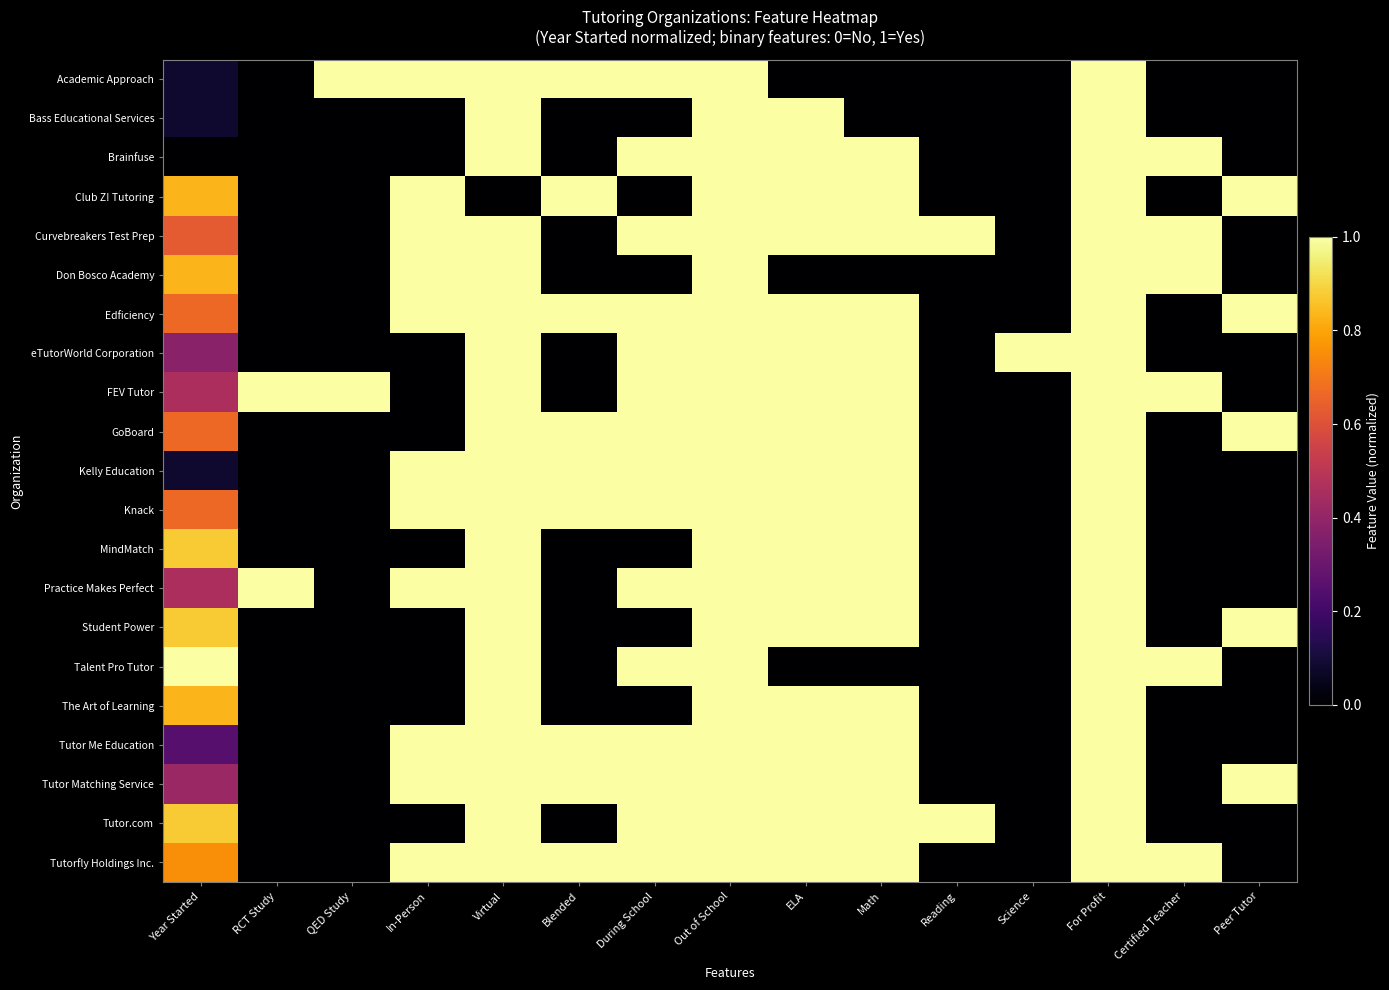

Reading left to right, extract all data points from this chart.

Academic Approach: Year Started=0.1	RCT Study=0.0	QED Study=1.0	In-Person=1.0	Virtual=1.0	Blended=1.0	During School=1.0	Out of School=1.0	ELA=0.0	Math=0.0	Reading=0.0	Science=0.0	For Profit=1.0	Certified Teacher=0.0	Peer Tutor=0.0
Bass Educational Services: Year Started=0.1	RCT Study=0.0	QED Study=0.0	In-Person=0.0	Virtual=1.0	Blended=0.0	During School=0.0	Out of School=1.0	ELA=1.0	Math=0.0	Reading=0.0	Science=0.0	For Profit=1.0	Certified Teacher=0.0	Peer Tutor=0.0
Brainfuse: Year Started=0.0	RCT Study=0.0	QED Study=0.0	In-Person=0.0	Virtual=1.0	Blended=0.0	During School=1.0	Out of School=1.0	ELA=1.0	Math=1.0	Reading=0.0	Science=0.0	For Profit=1.0	Certified Teacher=1.0	Peer Tutor=0.0
Club Z! Tutoring: Year Started=0.8	RCT Study=0.0	QED Study=0.0	In-Person=1.0	Virtual=0.0	Blended=1.0	During School=0.0	Out of School=1.0	ELA=1.0	Math=1.0	Reading=0.0	Science=0.0	For Profit=1.0	Certified Teacher=0.0	Peer Tutor=1.0
Curvebreakers Test Prep: Year Started=0.6	RCT Study=0.0	QED Study=0.0	In-Person=1.0	Virtual=1.0	Blended=0.0	During School=1.0	Out of School=1.0	ELA=1.0	Math=1.0	Reading=1.0	Science=0.0	For Profit=1.0	Certified Teacher=1.0	Peer Tutor=0.0
Don Bosco Academy: Year Started=0.8	RCT Study=0.0	QED Study=0.0	In-Person=1.0	Virtual=1.0	Blended=0.0	During School=0.0	Out of School=1.0	ELA=0.0	Math=0.0	Reading=0.0	Science=0.0	For Profit=1.0	Certified Teacher=1.0	Peer Tutor=0.0
Edficiency: Year Started=0.7	RCT Study=0.0	QED Study=0.0	In-Person=1.0	Virtual=1.0	Blended=1.0	During School=1.0	Out of School=1.0	ELA=1.0	Math=1.0	Reading=0.0	Science=0.0	For Profit=1.0	Certified Teacher=0.0	Peer Tutor=1.0
eTutorWorld Corporation: Year Started=0.4	RCT Study=0.0	QED Study=0.0	In-Person=0.0	Virtual=1.0	Blended=0.0	During School=1.0	Out of School=1.0	ELA=1.0	Math=1.0	Reading=0.0	Science=1.0	For Profit=1.0	Certified Teacher=0.0	Peer Tutor=0.0
FEV Tutor: Year Started=0.5	RCT Study=1.0	QED Study=1.0	In-Person=0.0	Virtual=1.0	Blended=0.0	During School=1.0	Out of School=1.0	ELA=1.0	Math=1.0	Reading=0.0	Science=0.0	For Profit=1.0	Certified Teacher=1.0	Peer Tutor=0.0
GoBoard: Year Started=0.7	RCT Study=0.0	QED Study=0.0	In-Person=0.0	Virtual=1.0	Blended=1.0	During School=1.0	Out of School=1.0	ELA=1.0	Math=1.0	Reading=0.0	Science=0.0	For Profit=1.0	Certified Teacher=0.0	Peer Tutor=1.0
Kelly Education: Year Started=0.1	RCT Study=0.0	QED Study=0.0	In-Person=1.0	Virtual=1.0	Blended=1.0	During School=1.0	Out of School=1.0	ELA=1.0	Math=1.0	Reading=0.0	Science=0.0	For Profit=1.0	Certified Teacher=0.0	Peer Tutor=0.0
Knack: Year Started=0.7	RCT Study=0.0	QED Study=0.0	In-Person=1.0	Virtual=1.0	Blended=1.0	During School=1.0	Out of School=1.0	ELA=1.0	Math=1.0	Reading=0.0	Science=0.0	For Profit=1.0	Certified Teacher=0.0	Peer Tutor=0.0
MindMatch: Year Started=0.9	RCT Study=0.0	QED Study=0.0	In-Person=0.0	Virtual=1.0	Blended=0.0	During School=0.0	Out of School=1.0	ELA=1.0	Math=1.0	Reading=0.0	Science=0.0	For Profit=1.0	Certified Teacher=0.0	Peer Tutor=0.0
Practice Makes Perfect: Year Started=0.5	RCT Study=1.0	QED Study=0.0	In-Person=1.0	Virtual=1.0	Blended=0.0	During School=1.0	Out of School=1.0	ELA=1.0	Math=1.0	Reading=0.0	Science=0.0	For Profit=1.0	Certified Teacher=0.0	Peer Tutor=0.0
Student Power: Year Started=0.9	RCT Study=0.0	QED Study=0.0	In-Person=0.0	Virtual=1.0	Blended=0.0	During School=0.0	Out of School=1.0	ELA=1.0	Math=1.0	Reading=0.0	Science=0.0	For Profit=1.0	Certified Teacher=0.0	Peer Tutor=1.0
Talent Pro Tutor: Year Started=1.0	RCT Study=0.0	QED Study=0.0	In-Person=0.0	Virtual=1.0	Blended=0.0	During School=1.0	Out of School=1.0	ELA=0.0	Math=0.0	Reading=0.0	Science=0.0	For Profit=1.0	Certified Teacher=1.0	Peer Tutor=0.0
The Art of Learning: Year Started=0.8	RCT Study=0.0	QED Study=0.0	In-Person=0.0	Virtual=1.0	Blended=0.0	During School=0.0	Out of School=1.0	ELA=1.0	Math=1.0	Reading=0.0	Science=0.0	For Profit=1.0	Certified Teacher=0.0	Peer Tutor=0.0
Tutor Me Education: Year Started=0.2	RCT Study=0.0	QED Study=0.0	In-Person=1.0	Virtual=1.0	Blended=1.0	During School=1.0	Out of School=1.0	ELA=1.0	Math=1.0	Reading=0.0	Science=0.0	For Profit=1.0	Certified Teacher=0.0	Peer Tutor=0.0
Tutor Matching Service: Year Started=0.4	RCT Study=0.0	QED Study=0.0	In-Person=1.0	Virtual=1.0	Blended=1.0	During School=1.0	Out of School=1.0	ELA=1.0	Math=1.0	Reading=0.0	Science=0.0	For Profit=1.0	Certified Teacher=0.0	Peer Tutor=1.0
Tutor.com: Year Started=0.9	RCT Study=0.0	QED Study=0.0	In-Person=0.0	Virtual=1.0	Blended=0.0	During School=1.0	Out of School=1.0	ELA=1.0	Math=1.0	Reading=1.0	Science=0.0	For Profit=1.0	Certified Teacher=0.0	Peer Tutor=0.0
Tutorfly Holdings Inc.: Year Started=0.8	RCT Study=0.0	QED Study=0.0	In-Person=1.0	Virtual=1.0	Blended=1.0	During School=1.0	Out of School=1.0	ELA=1.0	Math=1.0	Reading=0.0	Science=0.0	For Profit=1.0	Certified Teacher=1.0	Peer Tutor=0.0